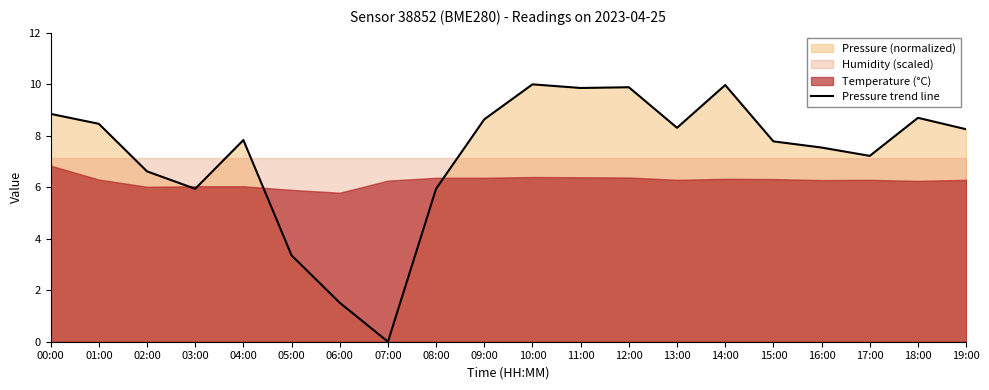

What value does the data have at 12:00?

9.9